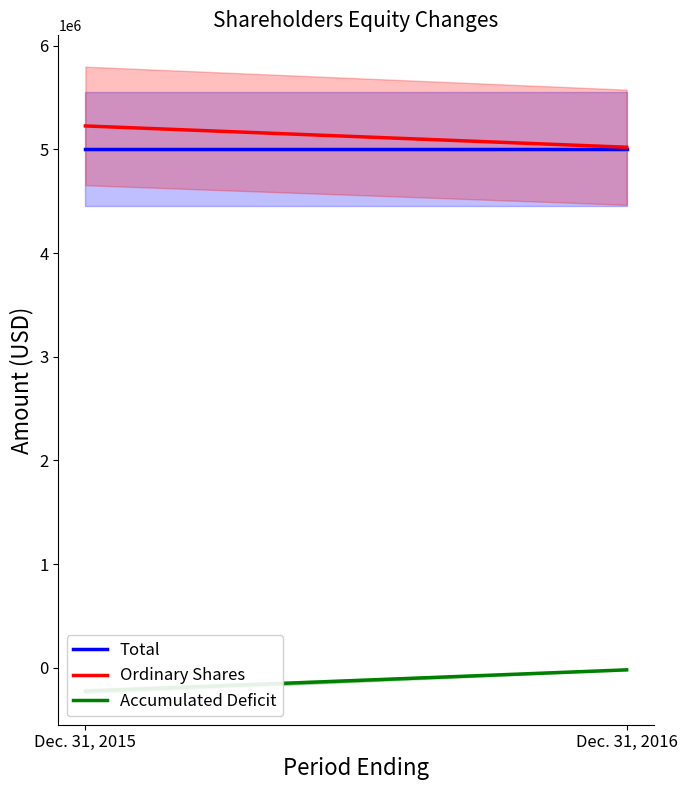

What is the value of the Accumulated Deficit point at the 2nd from the left?

-20568